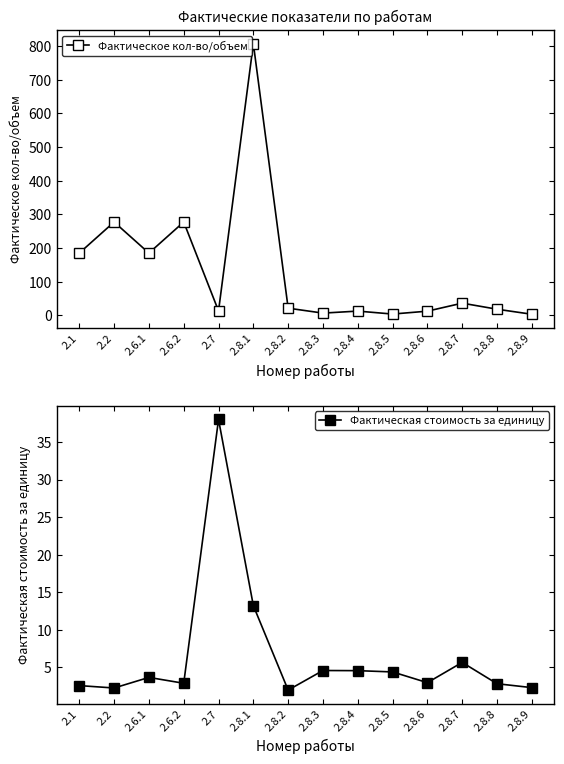

Between which two adjacent categories do Фактическое кол-во/объем and Фактическая стоимость за единицу first intersect?

2.6.2 and 2.7